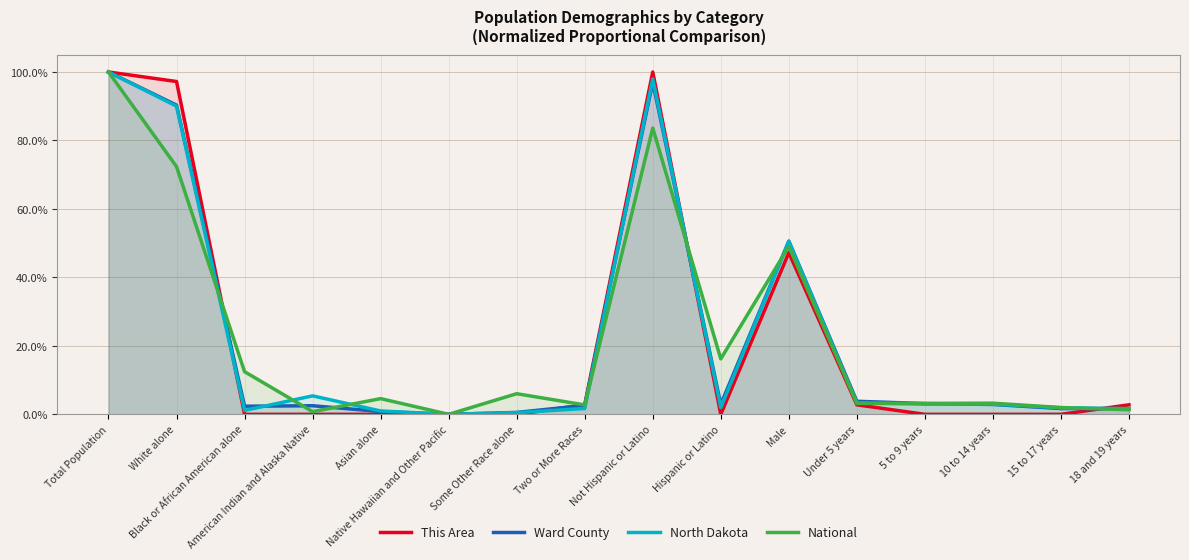

What is the approximate value of This Area at Male?

0.5